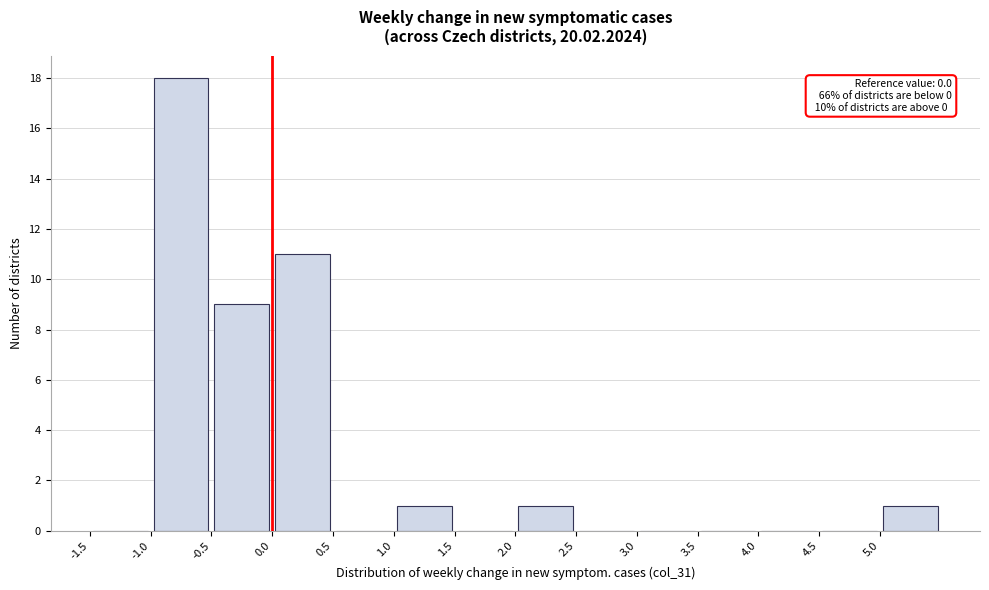

Which range on the x-axis has the tallest bar?

-1.0 to -0.5